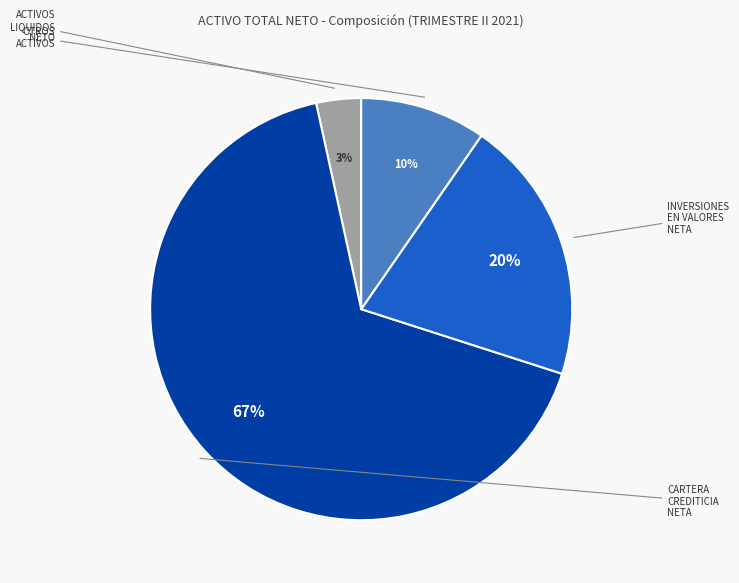

What is the change in value from CARTERA CREDITICIA NETA to OTROS ACTIVOS?

-2748227306.3